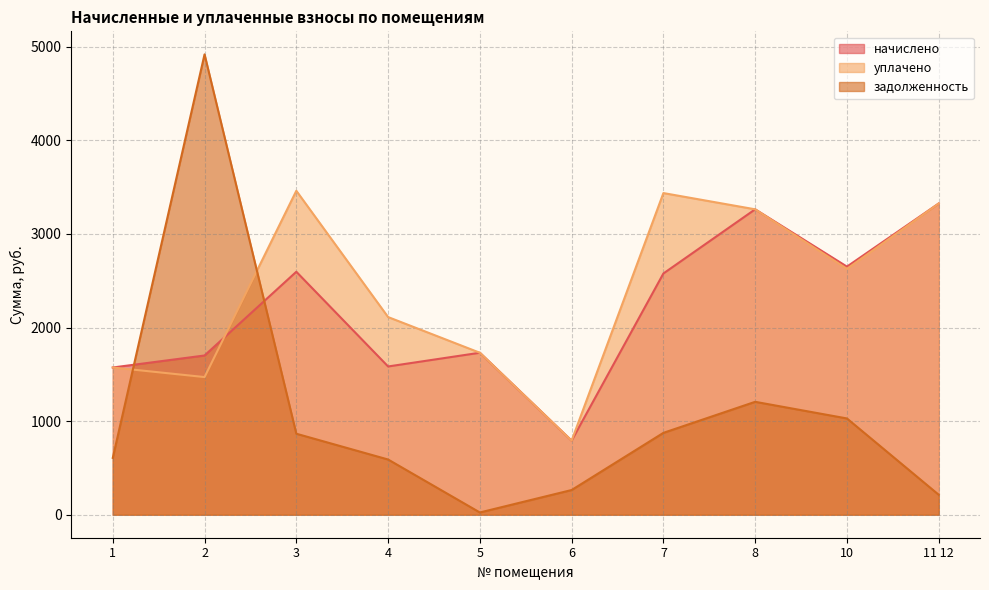

Reading left to right, list all the values displayed in this chart.

начислено: 1572.7	1701.0	2595.5	1583.7	1730.3	791.1	2577.2	3262.7	2650.5	3325.1
уплачено: 1572.7	1470.5	3460.7	2111.6	1730.3	791.1	3436.3	3262.7	2626.7	3325.1
задолженность: 607.2	4918.3	865.2	589.7	23.8	263.7	874.5	1206.1	1028.3	213.2